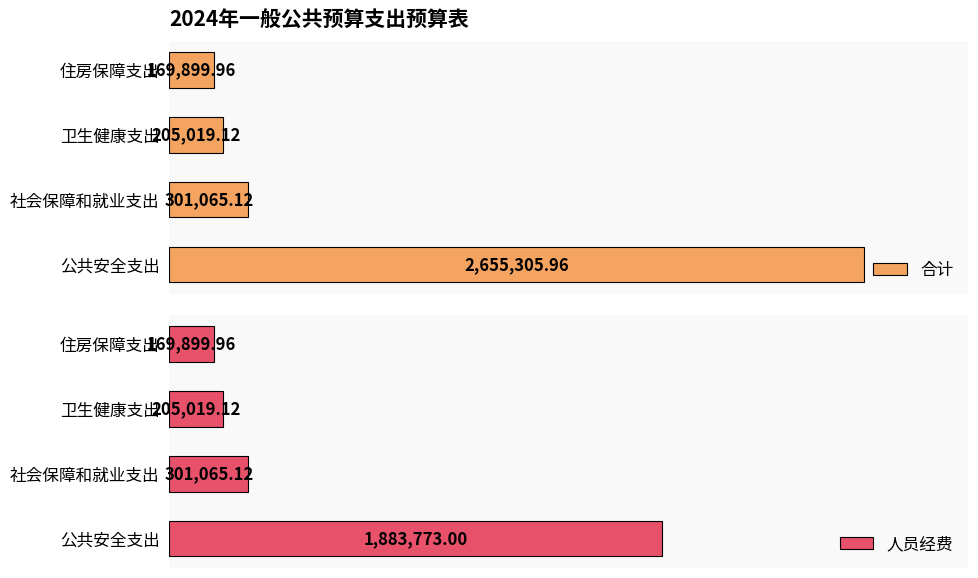

How many data points in 人员经费 are less than 301065?

2